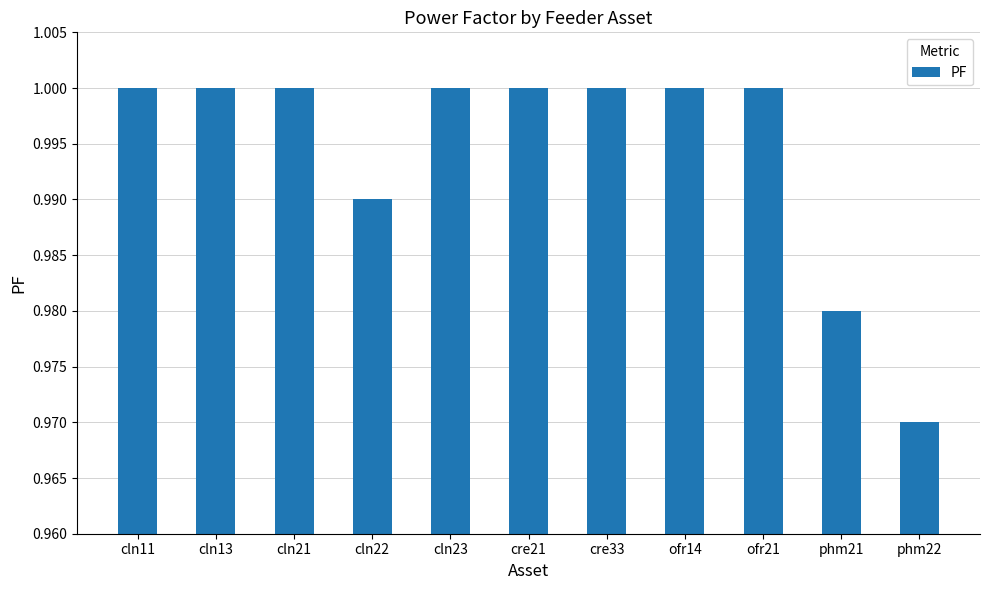

Where is the data nearest to the value 0?

phm22